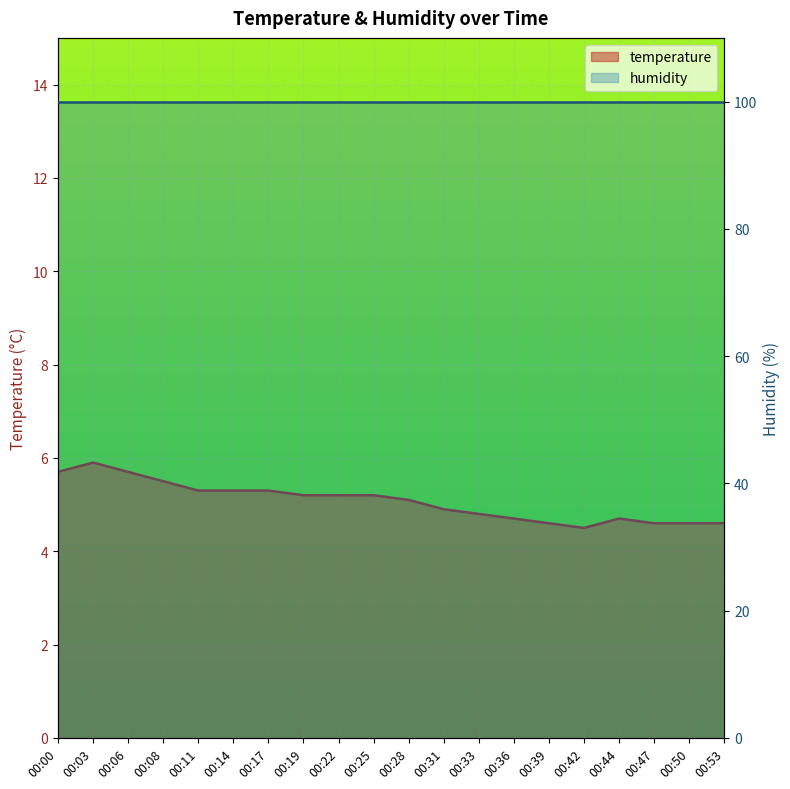

Which has a higher value, 00:39 or 00:33?

00:33